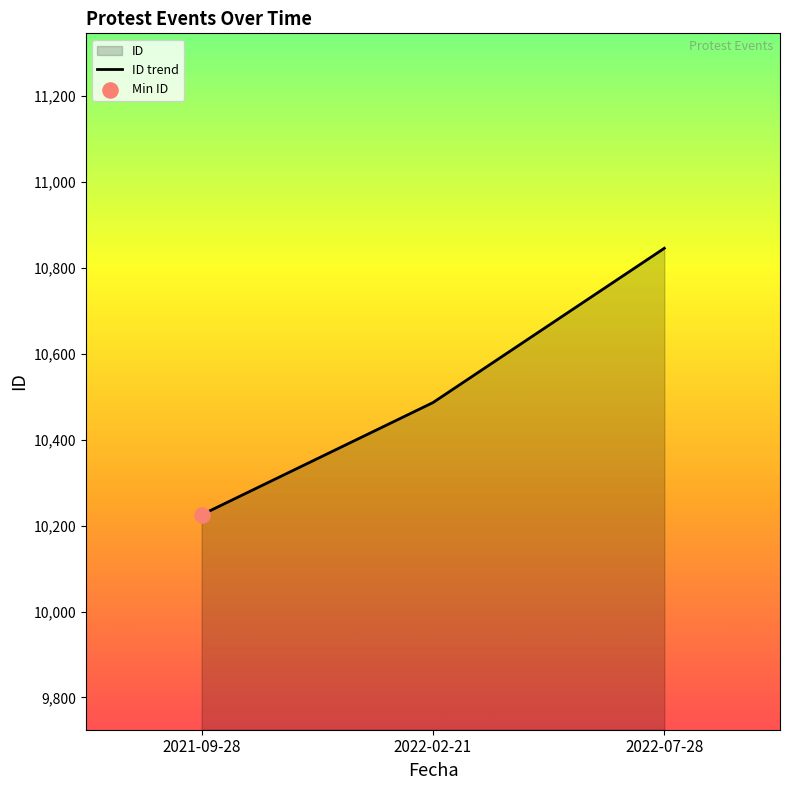

Between 2022-07-28 and 2022-02-21, which is larger?

2022-07-28